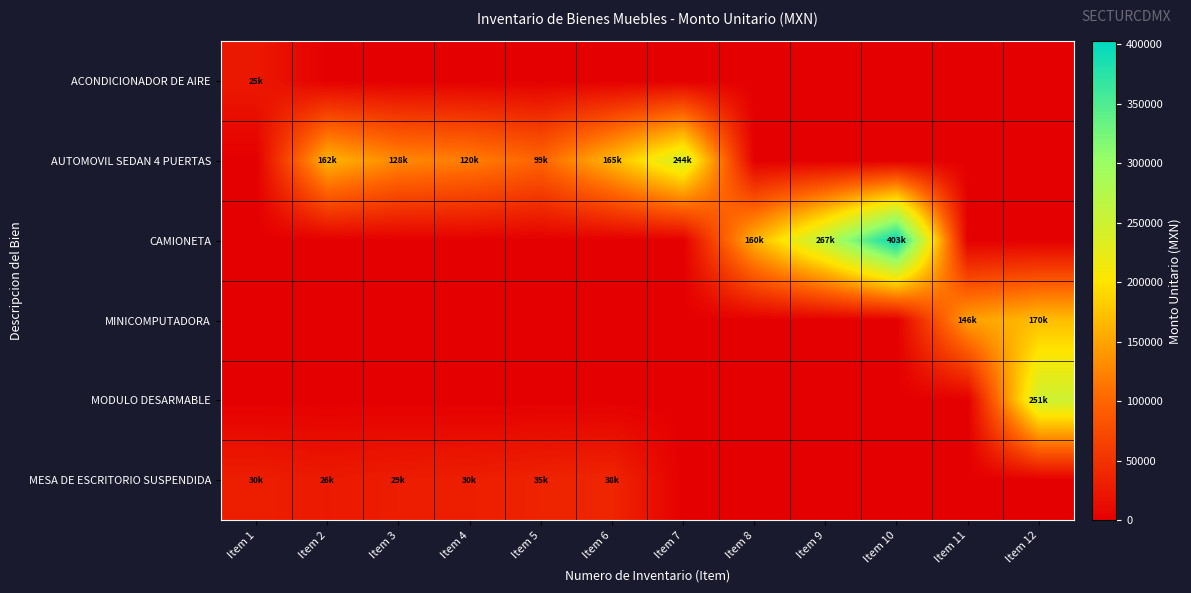

At Item 8, list the series in order from largest to smallest.

CAMIONETA, ACONDICIONADOR DE AIRE, AUTOMOVIL SEDAN 4 PUERTAS, MINICOMPUTADORA, MODULO DESARMABLE, MESA DE ESCRITORIO SUSPENDIDA